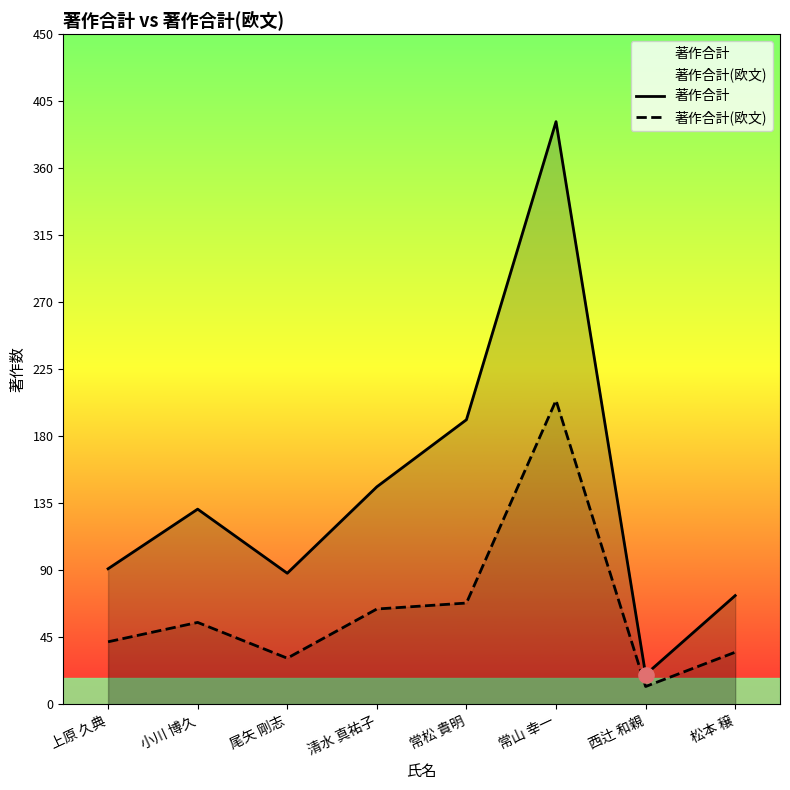

Which series reaches the minimum Y coordinate?

著作合計(欧文)